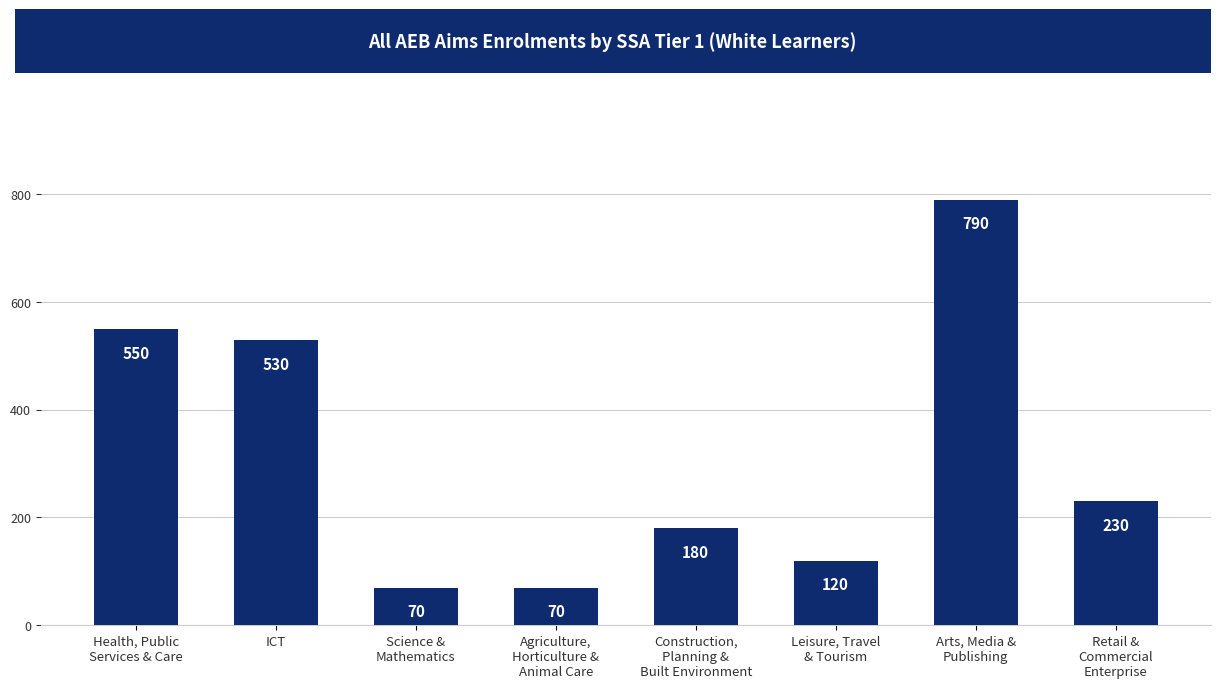

Count the number of categories in the chart.

8